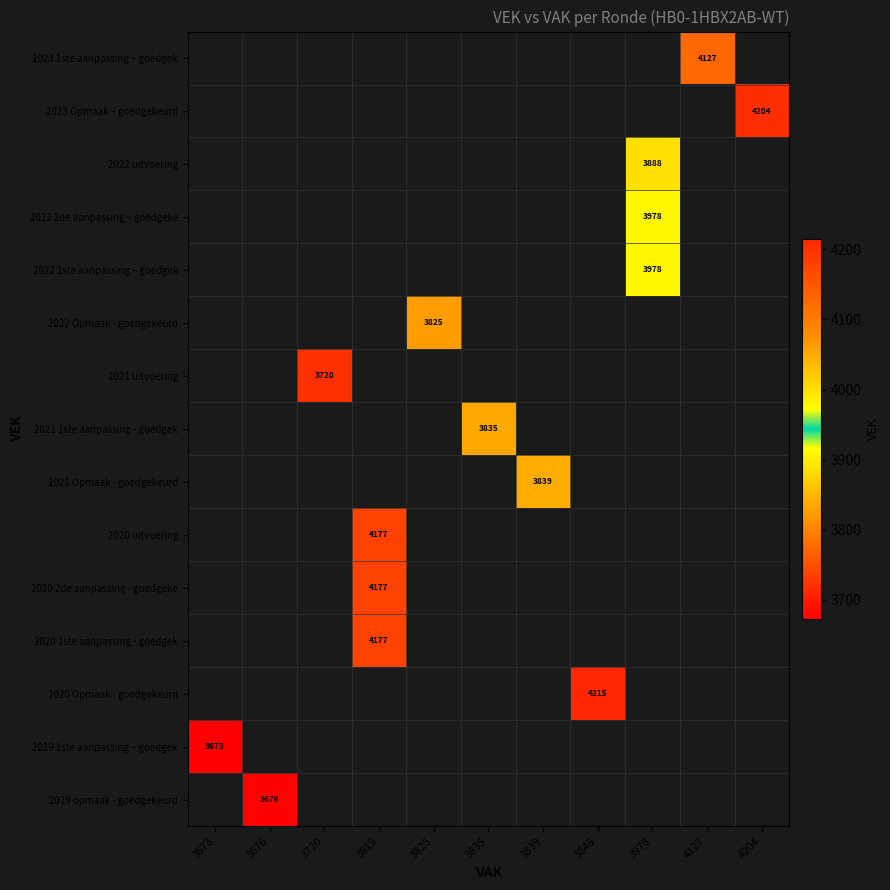

What is the smallest value displayed?

3673.0